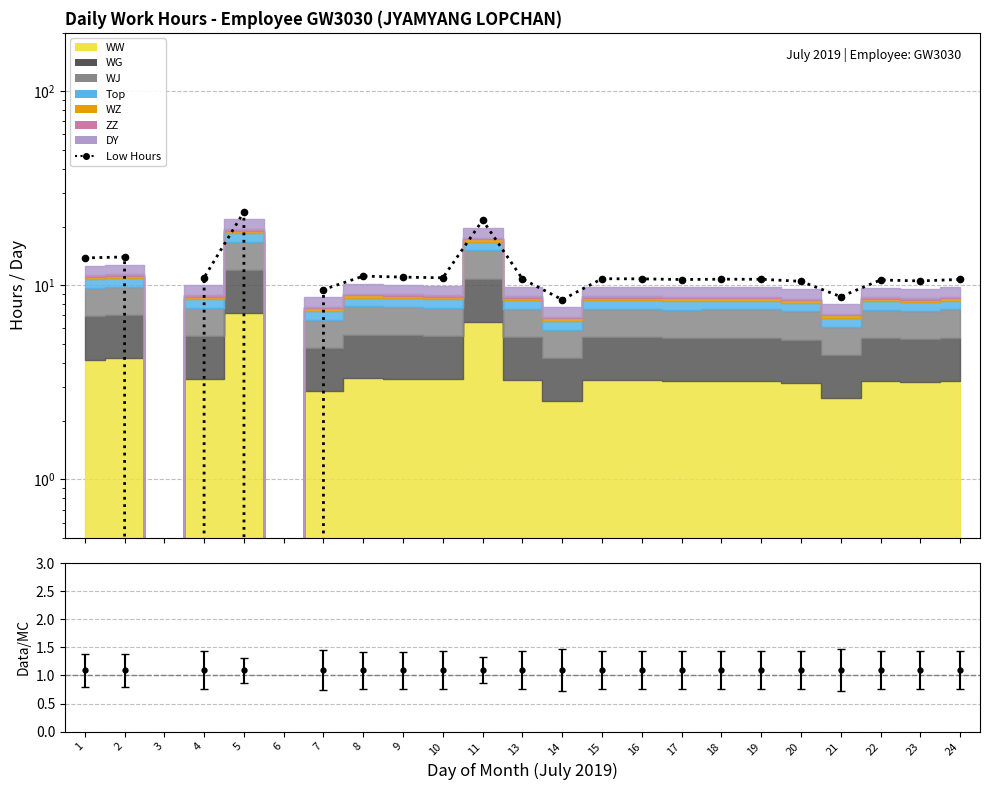

What is the change in value from 3 to 9?

+11.0